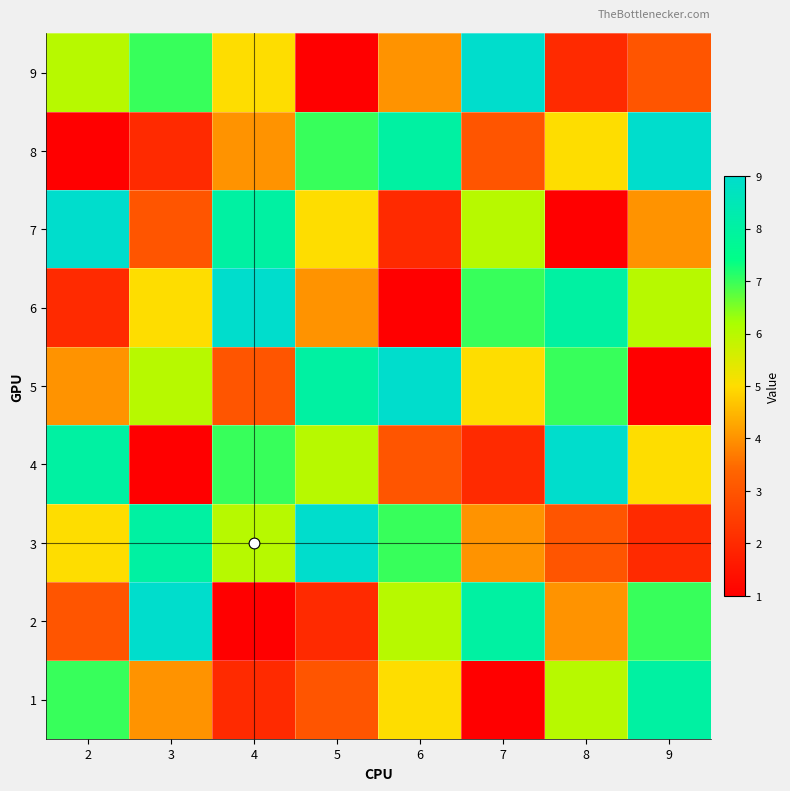

What is the total value across all series at 7?

45